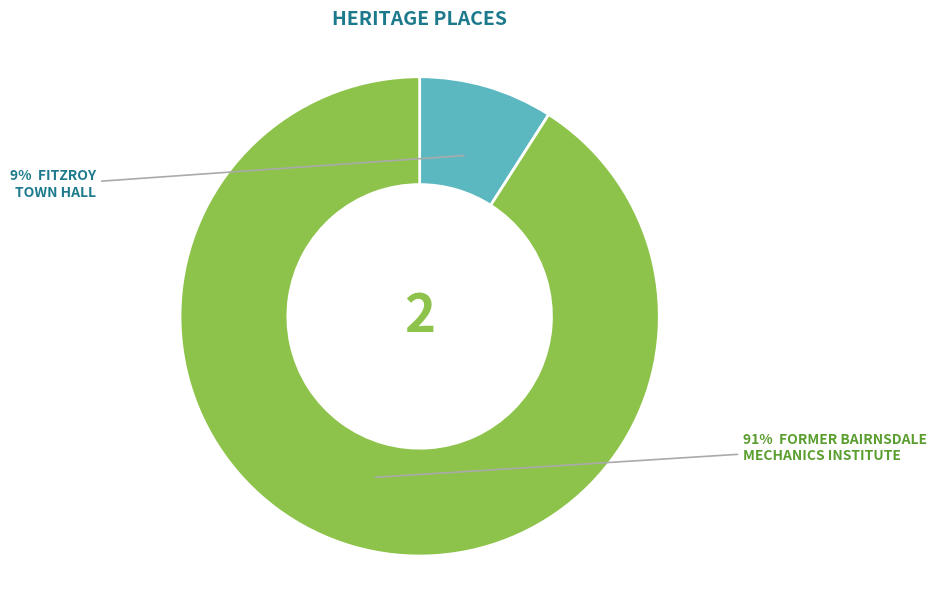

Is there a majority slice in this chart?

Yes